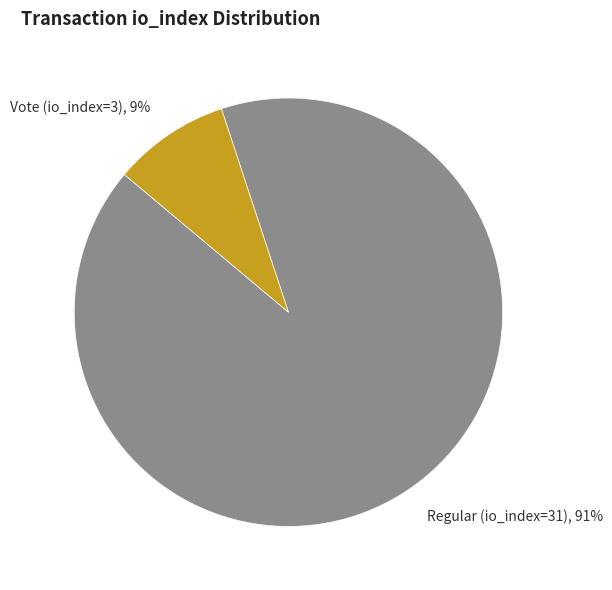

Does Vote (io_index=3) account for over 50% of the chart?

No